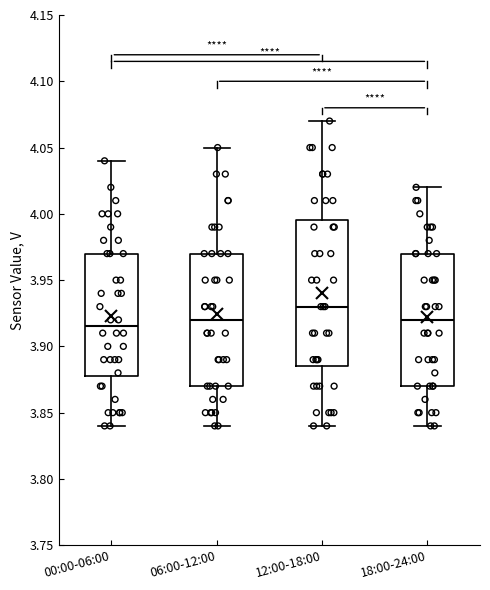

Reading left to right, read every box against the y-axis: the position of its median line, the range the box covers, and the ends of its whiskers. The values are not printed on the chart, so give them approximately, as read against the axis.

00:00-06:00: median 3.915, box 3.880 to 3.970, whiskers 3.840 to 4.040
06:00-12:00: median 3.920, box 3.870 to 3.970, whiskers 3.840 to 4.050
12:00-18:00: median 3.930, box 3.885 to 3.995, whiskers 3.840 to 4.070
18:00-24:00: median 3.920, box 3.870 to 3.970, whiskers 3.840 to 4.020